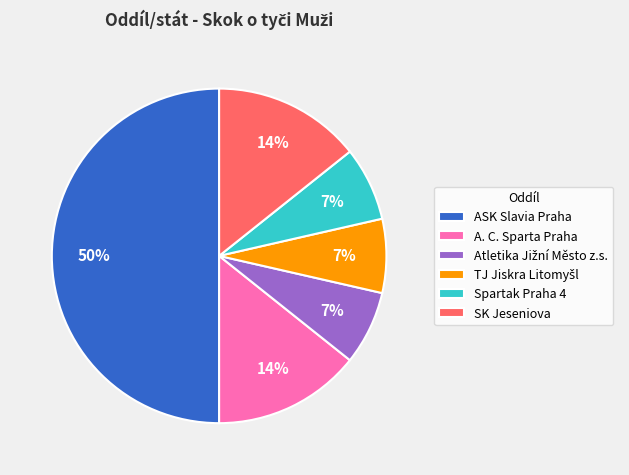

Do Spartak Praha 4 and ASK Slavia Praha together represent more than half of the pie?

Yes